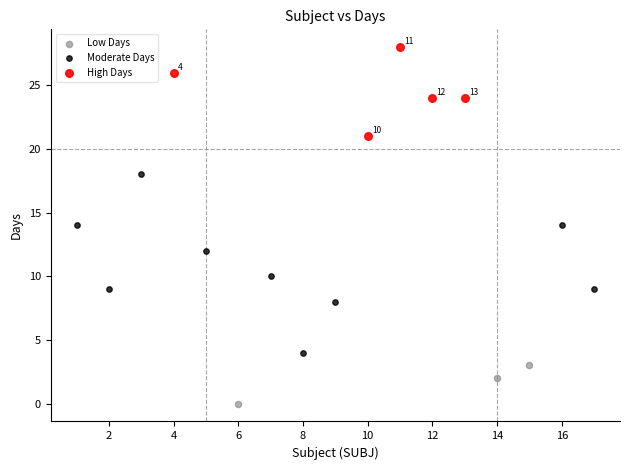

Which series reaches the maximum Y coordinate?

High Days